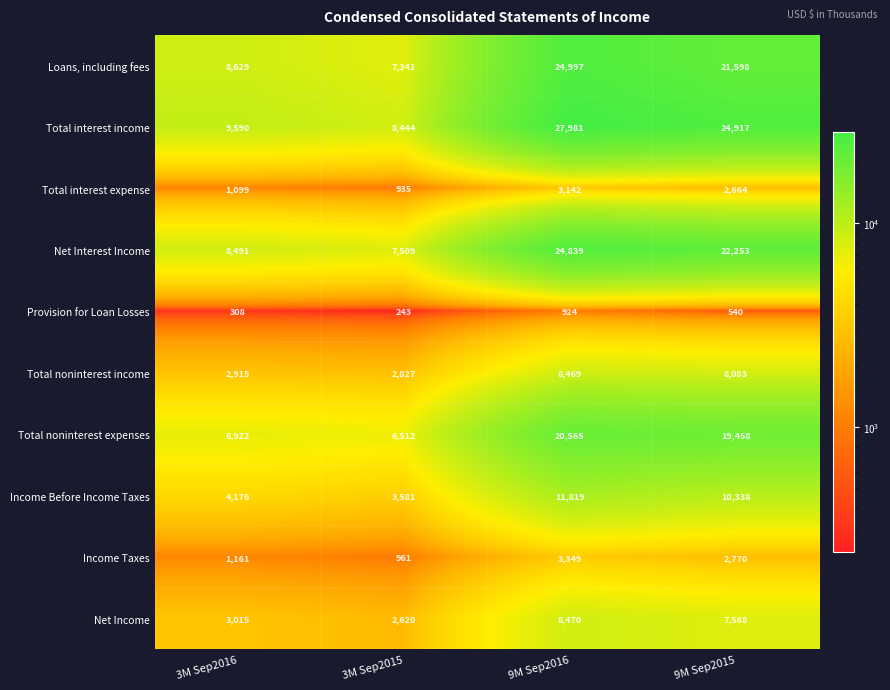

Rank the series by their maximum value, from lowest to highest.

Provision for Loan Losses, Total interest expense, Income Taxes, Total noninterest income, Net Income, Income Before Income Taxes, Total noninterest expenses, Net Interest Income, Loans, including fees, Total interest income